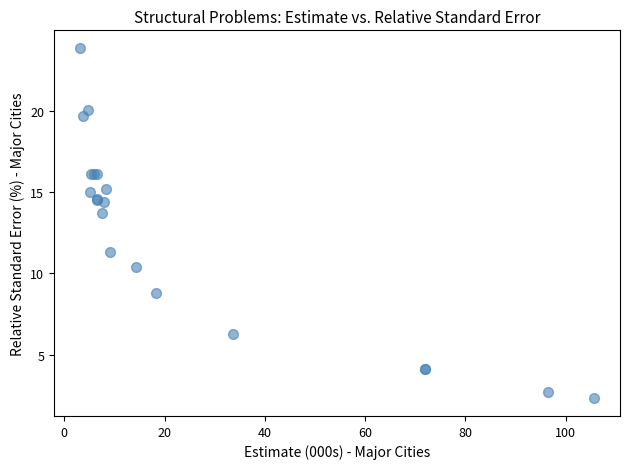

What Y value in the scatter plot is closest to 13?

13.7